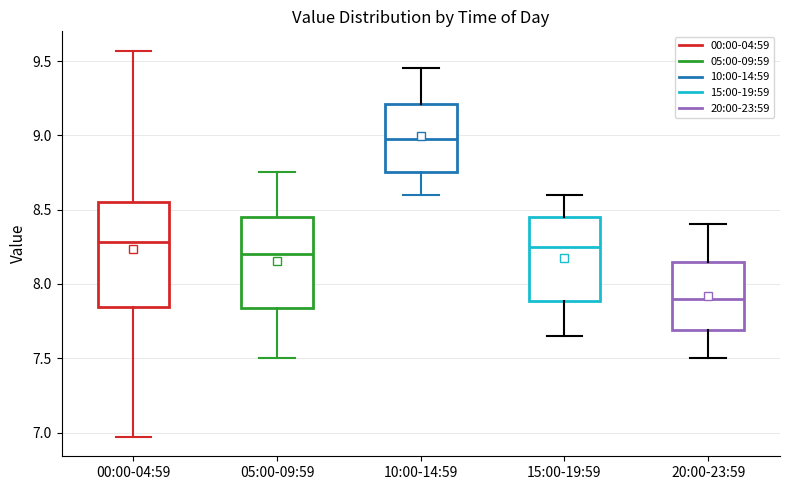

Where does the median line of the box for 10:00-14:59 sit on the y-axis? The values are not printed on the chart, so give them approximately, as read against the axis.

9.00